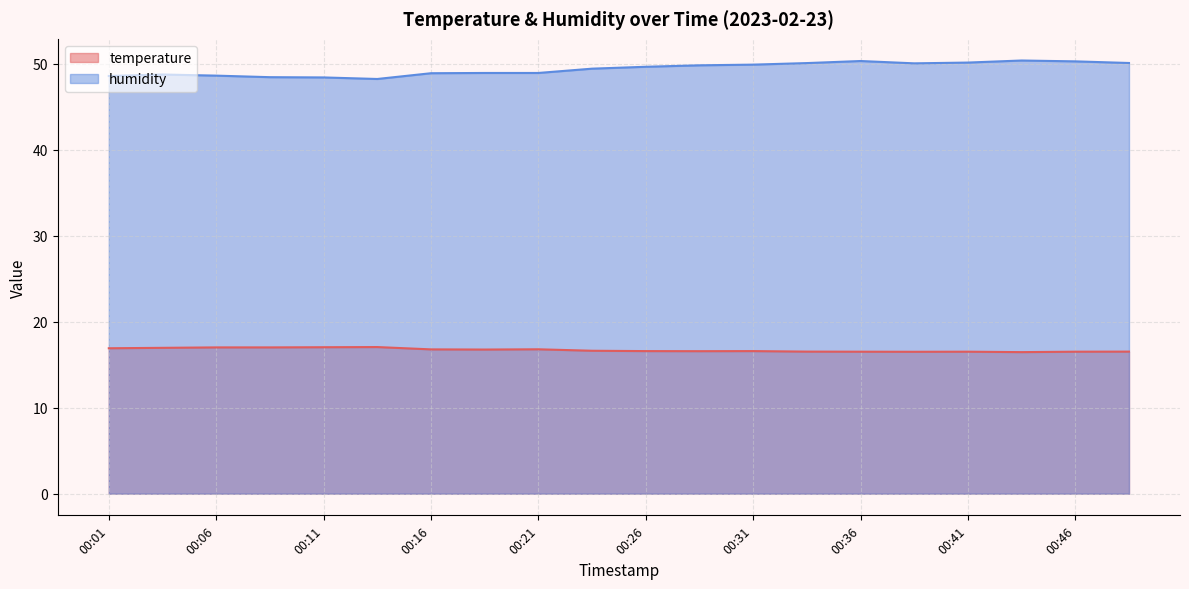

Does the chart display data point markers on the line(s)?

No